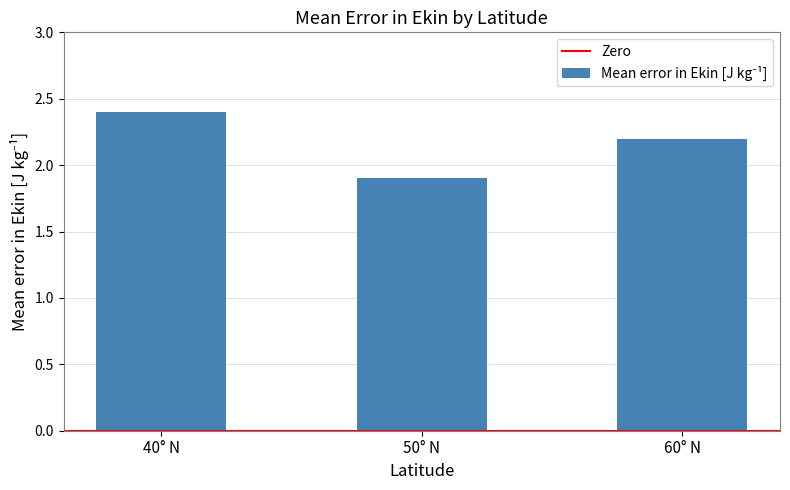

Count the values in the range 1 to 2.

1